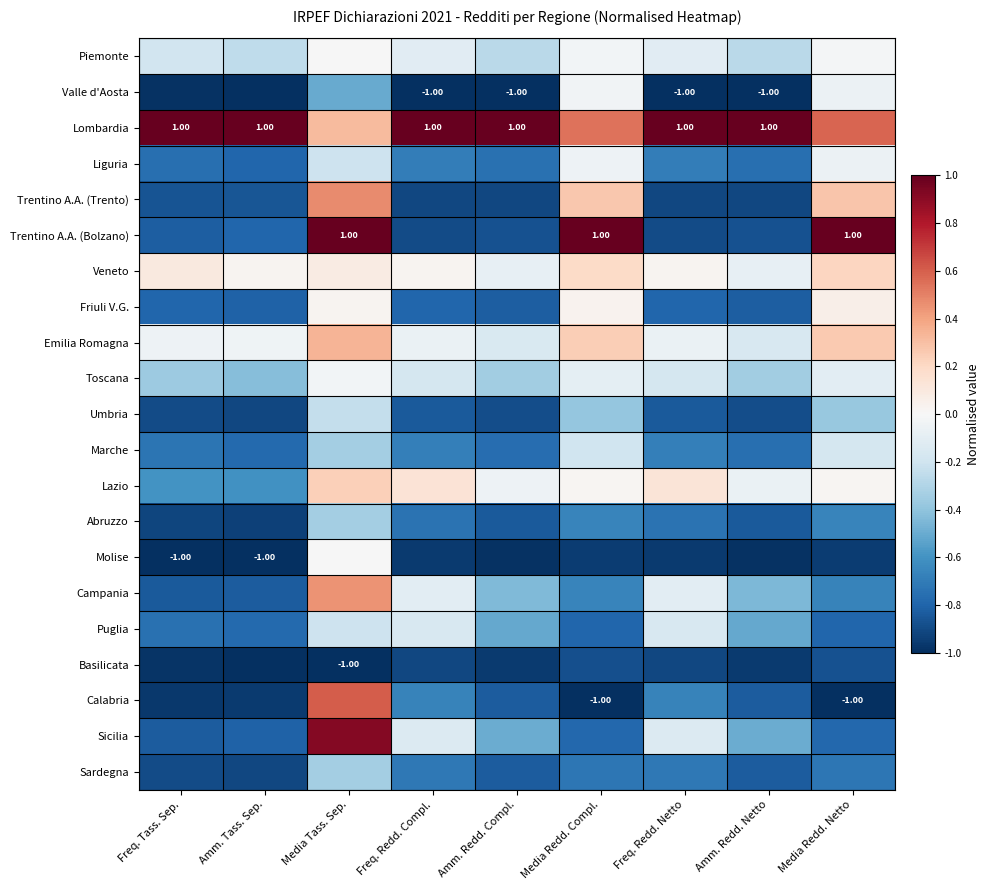

At Amm. Redd. Netto, list the series in order from smallest to largest.

Valle d'Aosta, Molise, Basilicata, Trentino A.A. (Trento), Umbria, Trentino A.A. (Bolzano), Abruzzo, Calabria, Sardegna, Friuli V.G., Marche, Liguria, Puglia, Sicilia, Campania, Toscana, Piemonte, Emilia Romagna, Veneto, Lazio, Lombardia